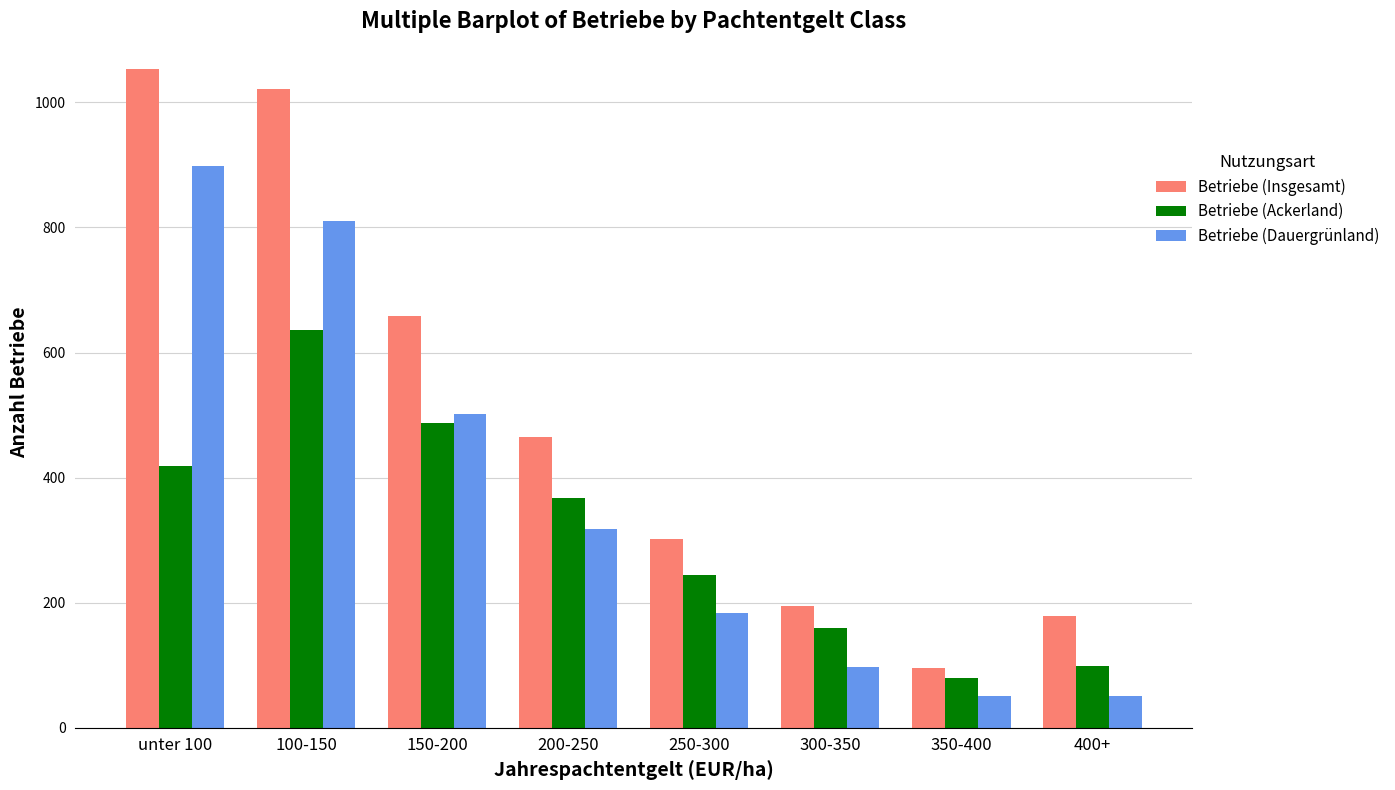

What position from the left is 250-300?

5